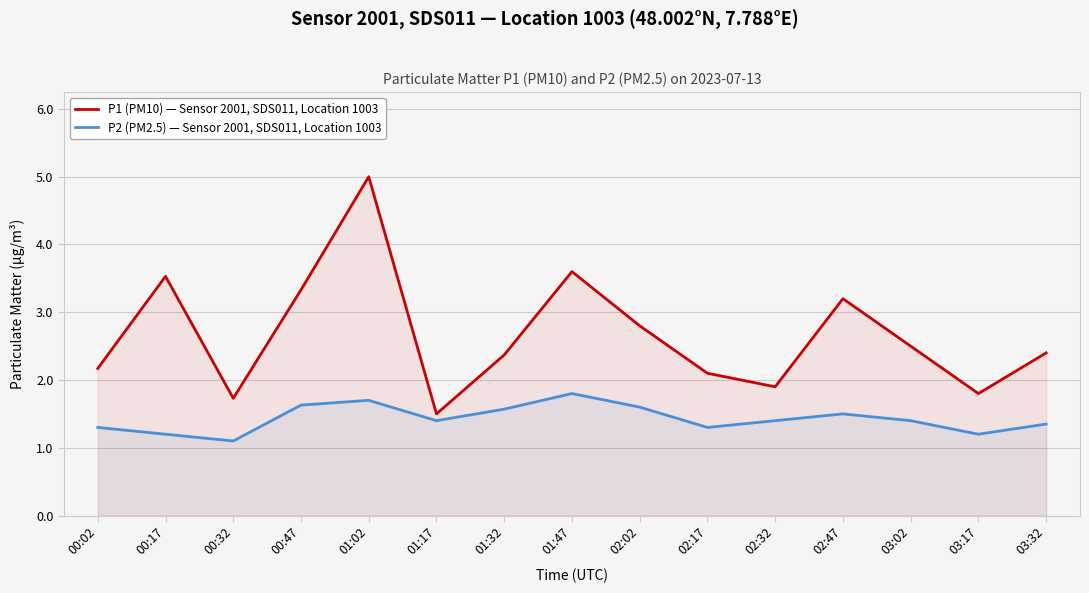

What is the label of the 7th point from the left?

01:32